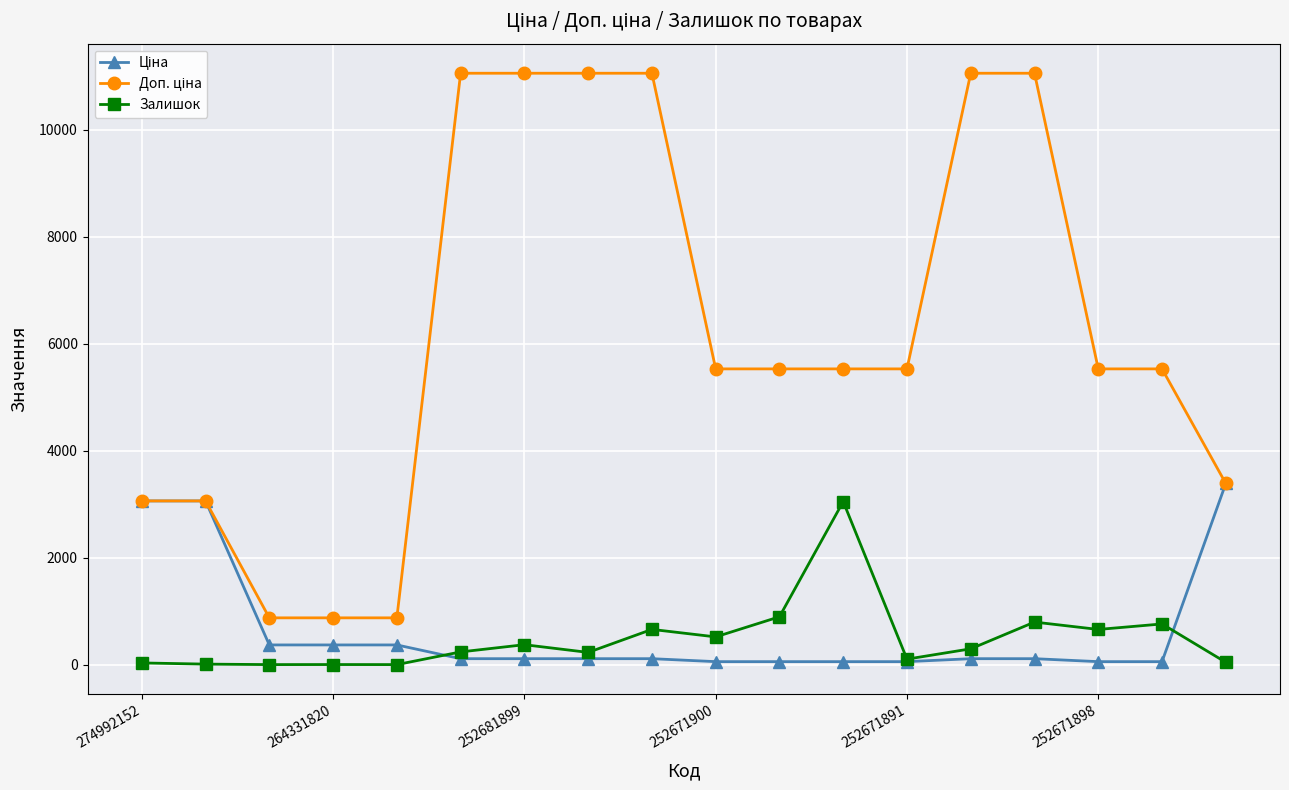

What is the value of the Залишок point at the 7th from the left?

372.0